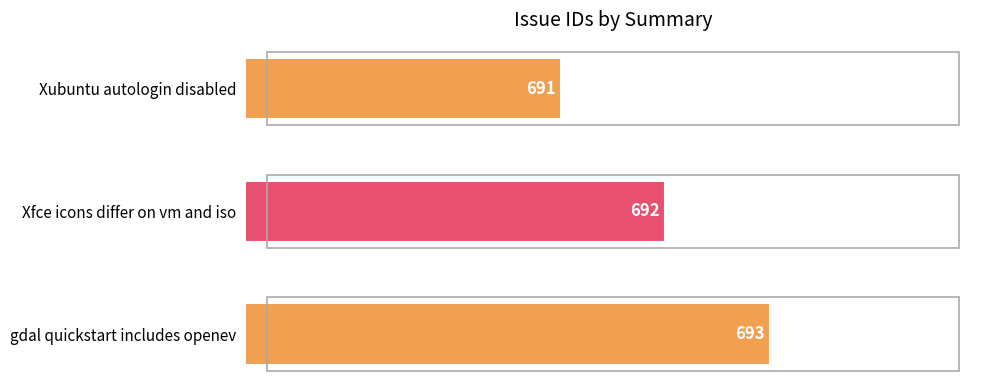

Which label corresponds to the smallest value in the chart?

Xubuntu autologin disabled